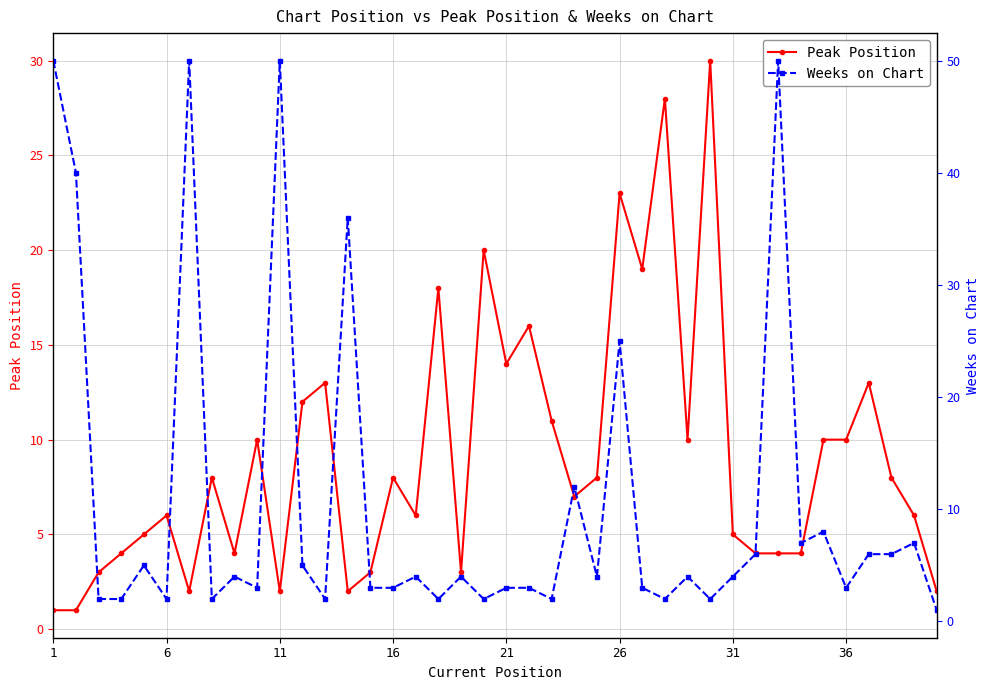

What is the greatest value displayed?

50